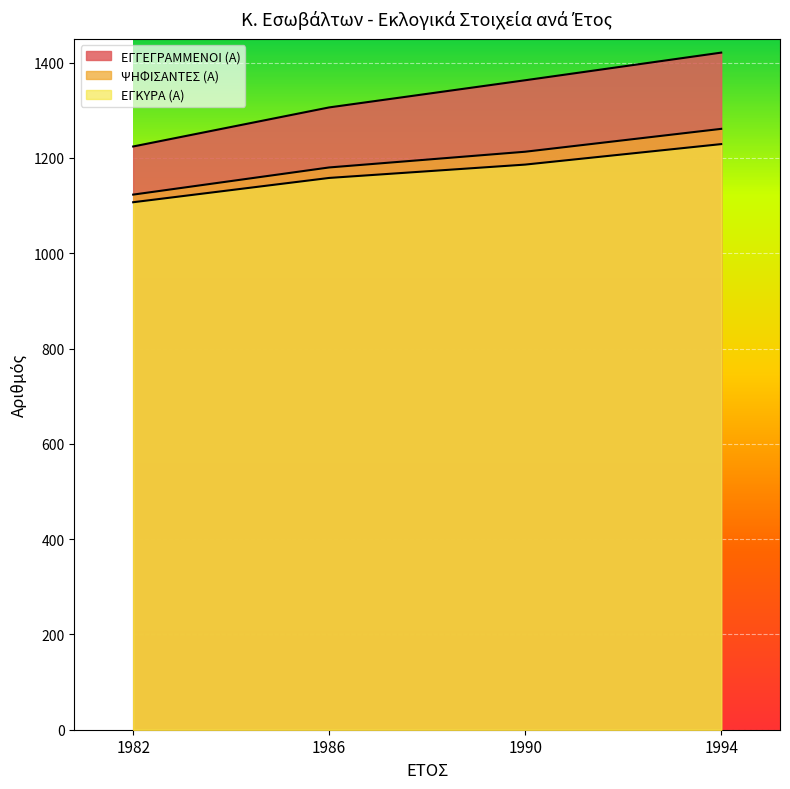

Which series has the widest spread of values?

ΕΓΓΕΓΡΑΜΜΕΝΟΙ (Α)